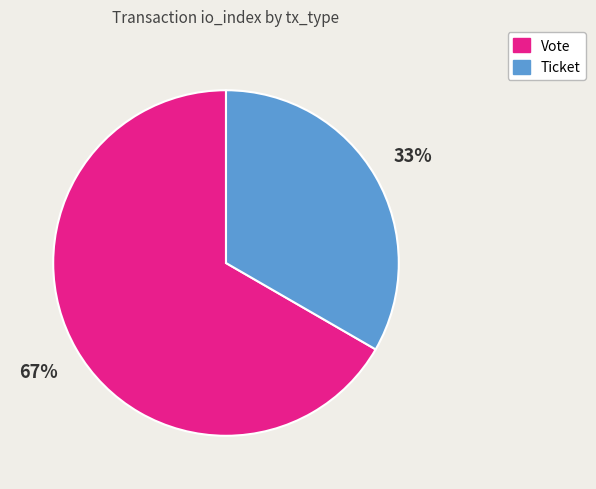

How many segments does this pie chart have?

2